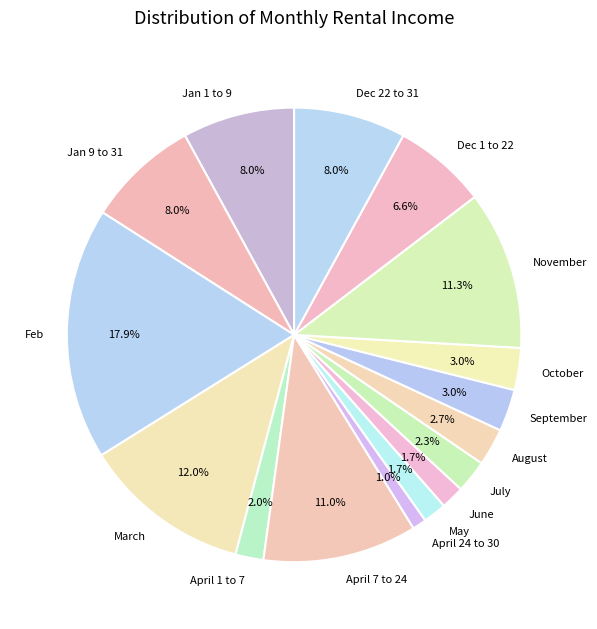

How much of the chart is everything except Jan 1 to 9?

92.0%